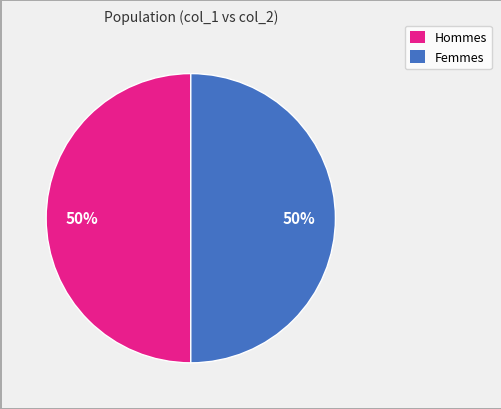

To the nearest percent, what is the average slice percentage?

50%